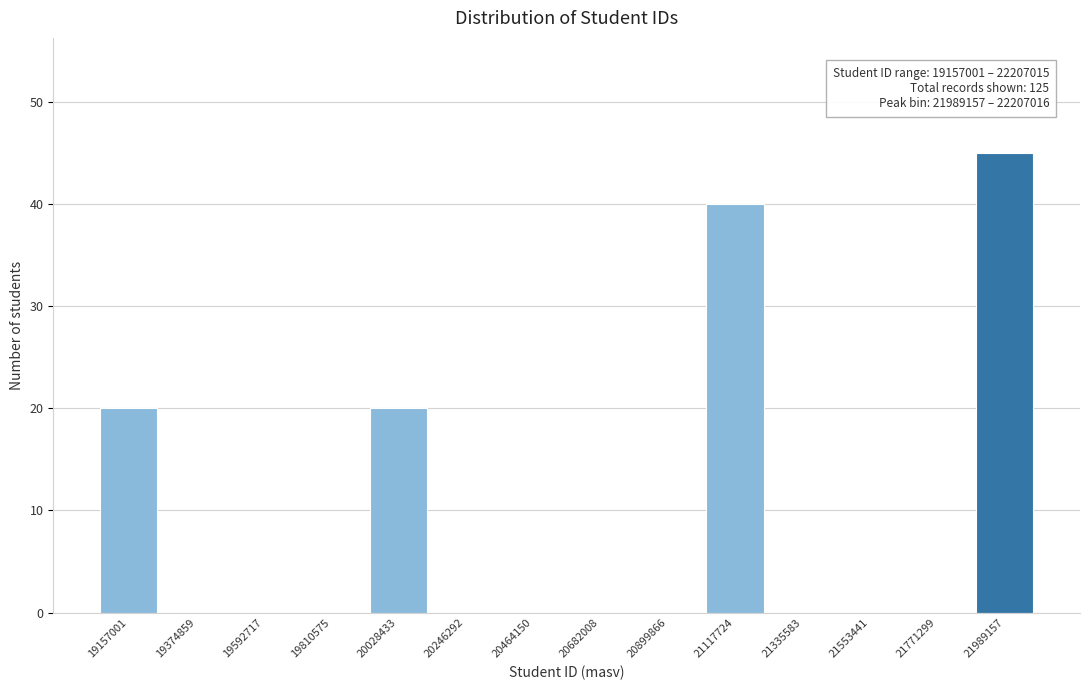

Reading left to right, list all the values displayed in this chart.

19157001=20	19374859=0	19592717=0	19810575=0	20028433=20	20246292=0	20464150=0	20682008=0	20899866=0	21117724=40	21335583=0	21553441=0	21771299=0	21989157=45